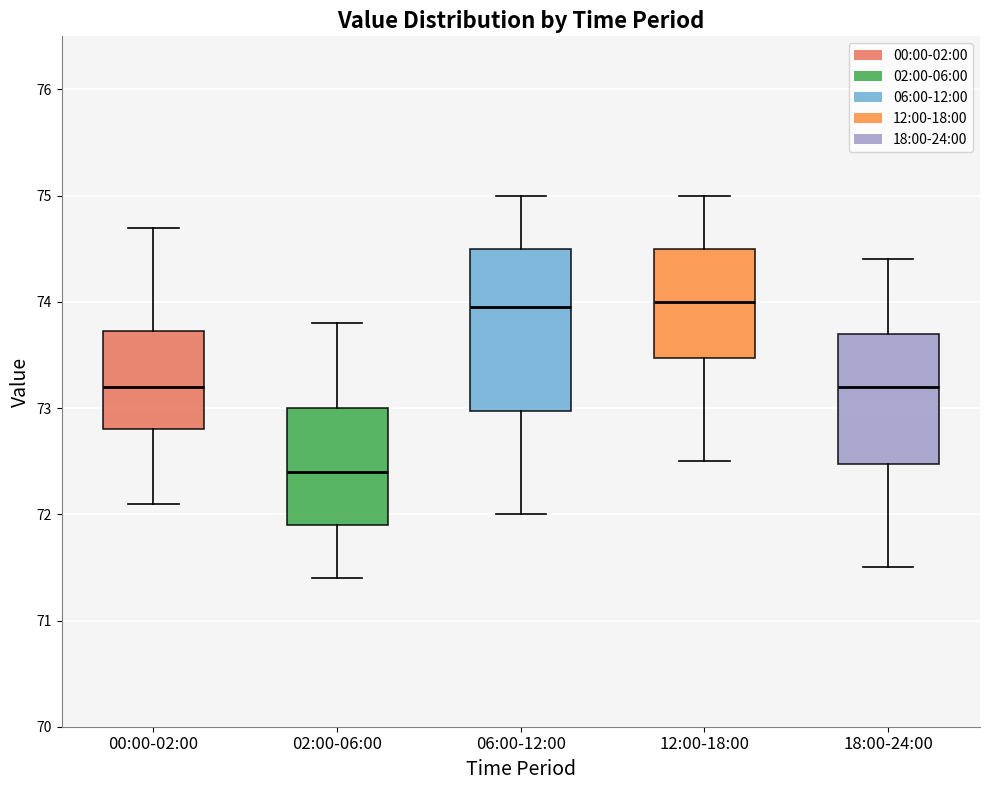

Where is the upper edge of the box for 18:00-24:00 on the y-axis? The values are not printed on the chart, so give them approximately, as read against the axis.

73.7